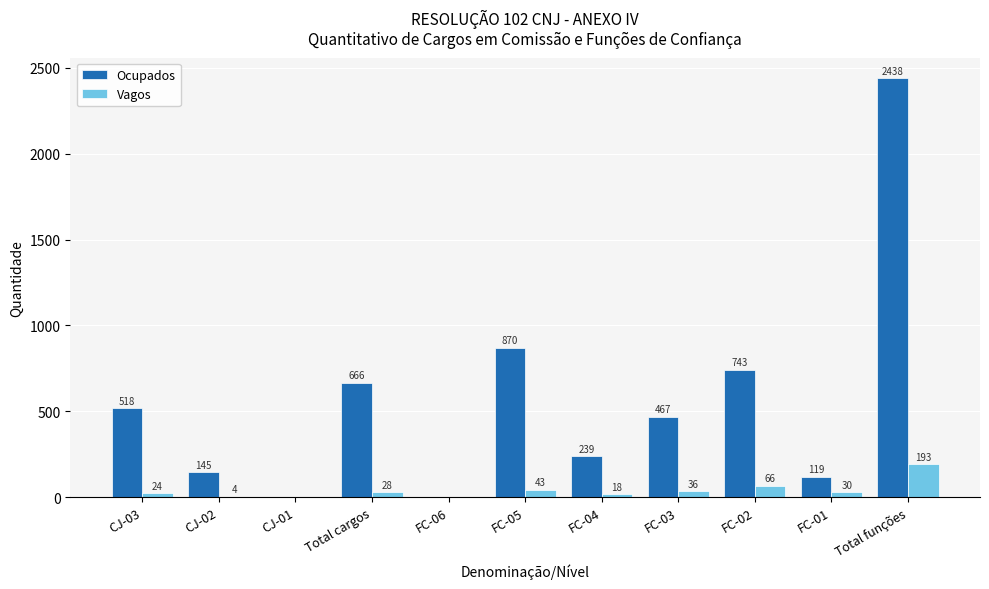

At which category is the sum across all series the highest?

Total funções